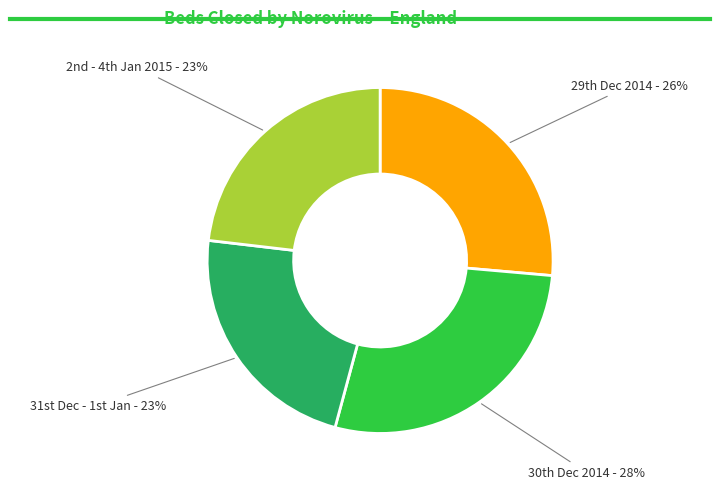

Which category has the biggest portion of the pie?

30th Dec 2014